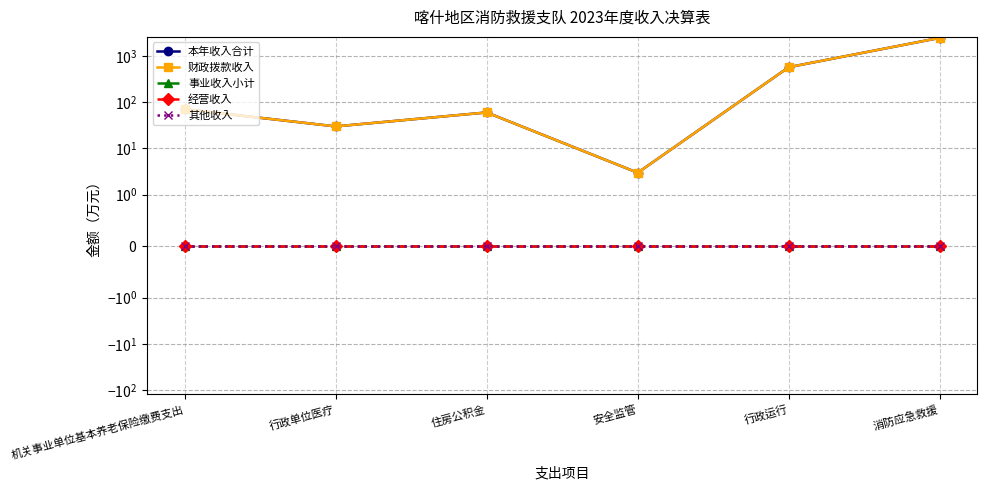

How many series are shown in this chart?

5